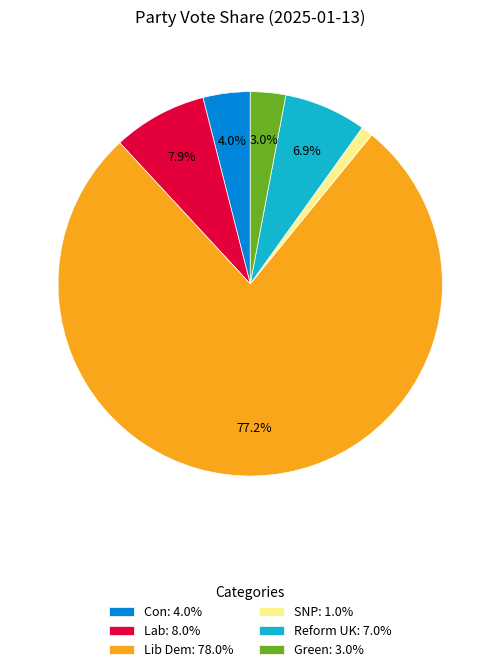

To the nearest percent, what is the average slice percentage?

17%